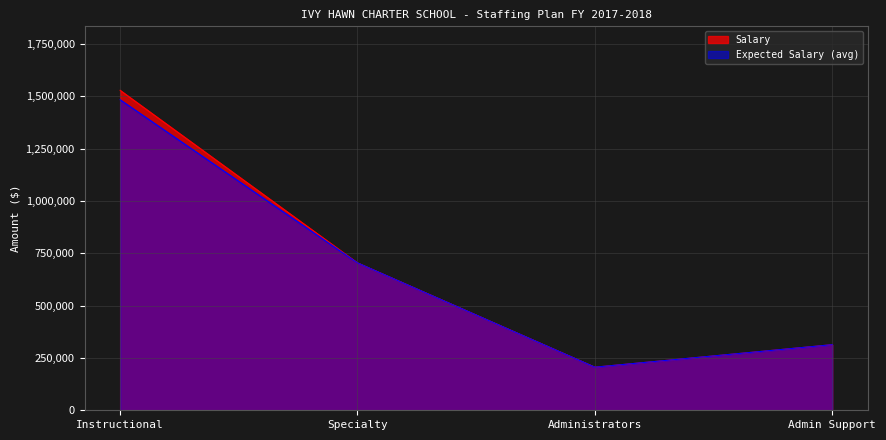

How many distinct data groups are displayed?

2